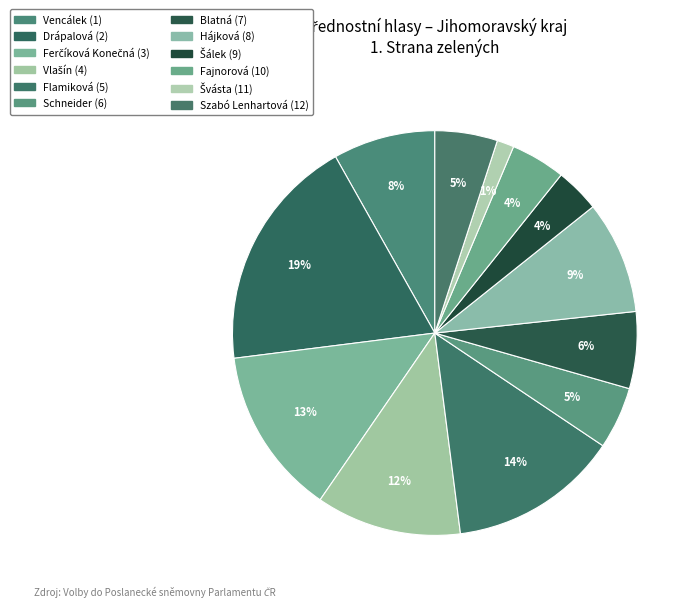

Is there a majority slice in this chart?

No